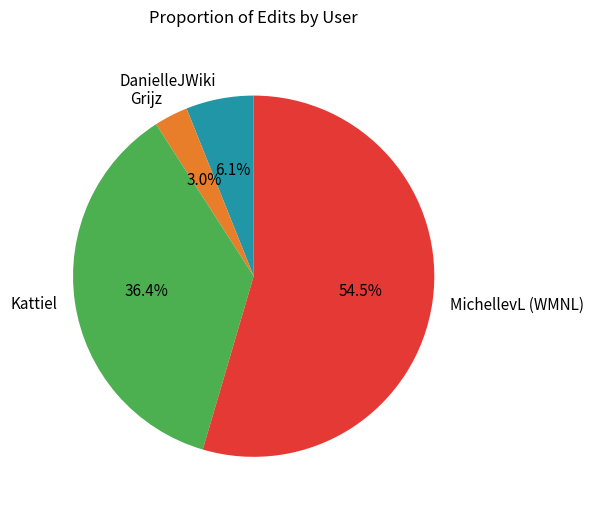

How many segments does this pie chart have?

4